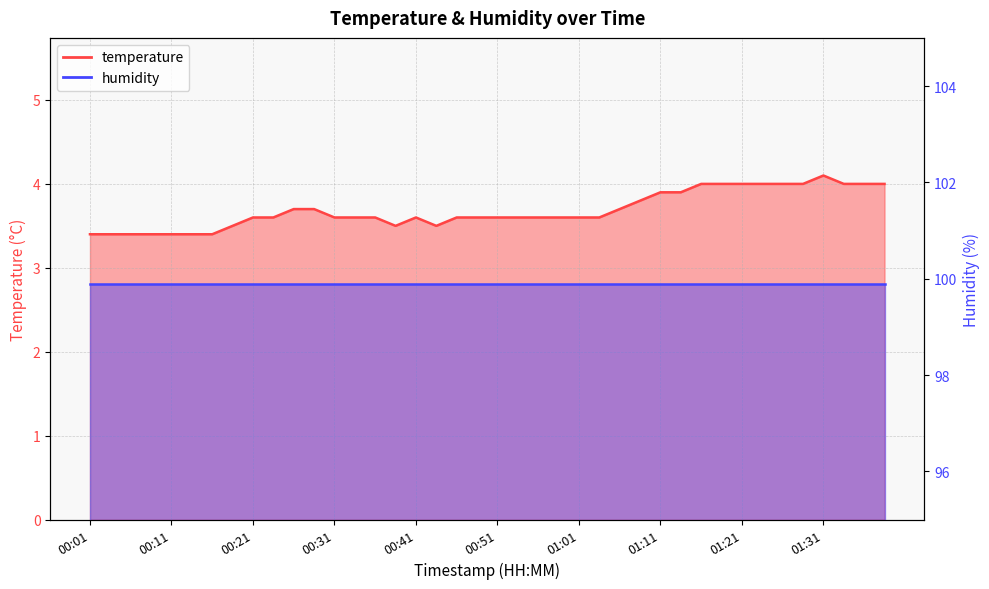

How many values are between 3 and 4?

39